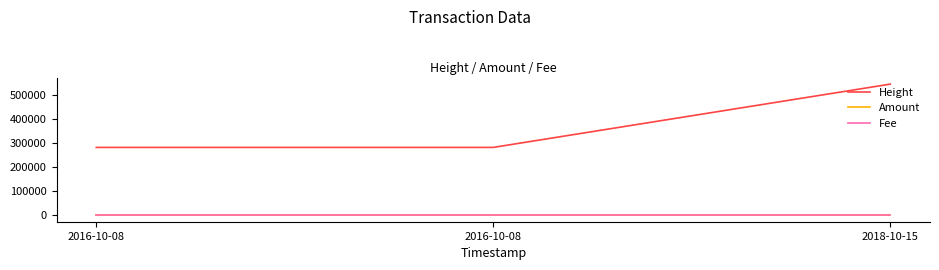

Does the chart display data point markers on the line(s)?

No